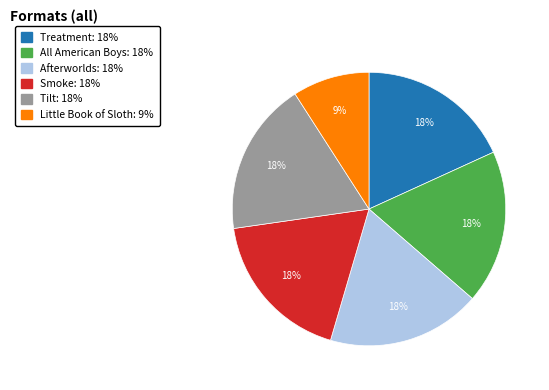

Do All American Boys and Little Book of Sloth together represent more than half of the pie?

No